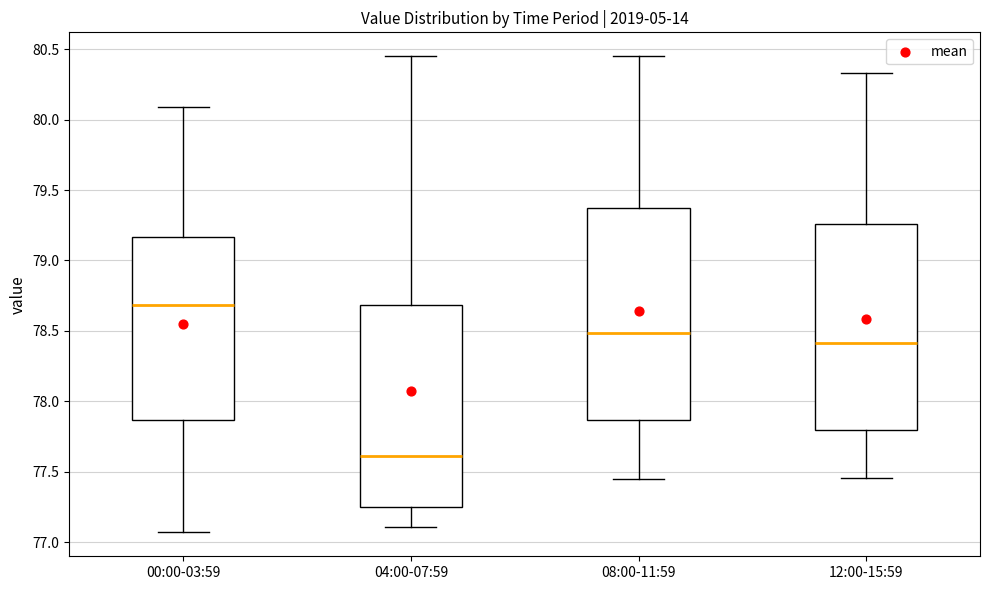

Where does the median line of the box for 12:00-15:59 sit on the y-axis? The values are not printed on the chart, so give them approximately, as read against the axis.

78.40